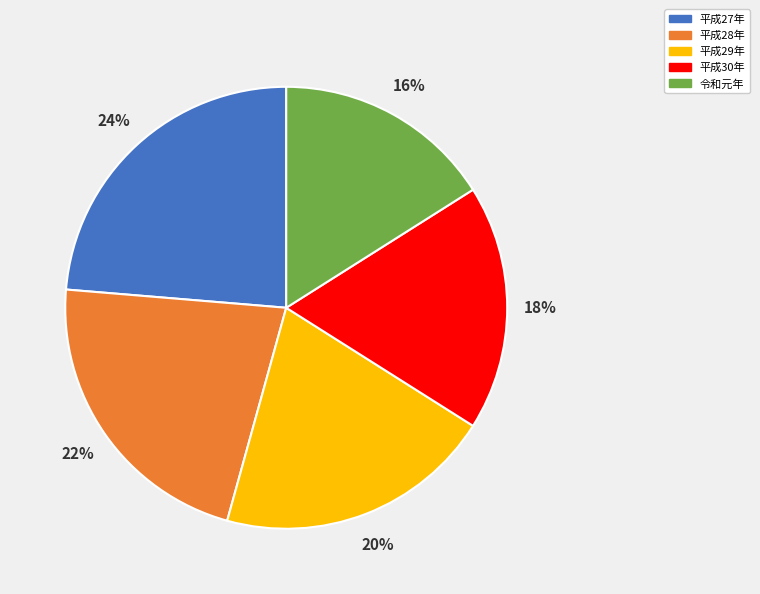

Which slice is the smallest?

令和元年